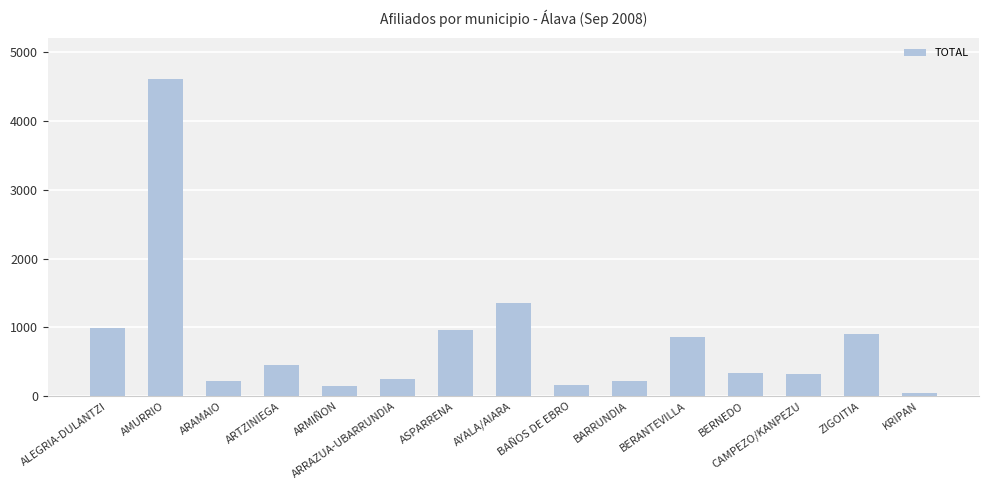

The chart shows a value of 136 at CAMPEZO/KANPEZU. True or false?

False